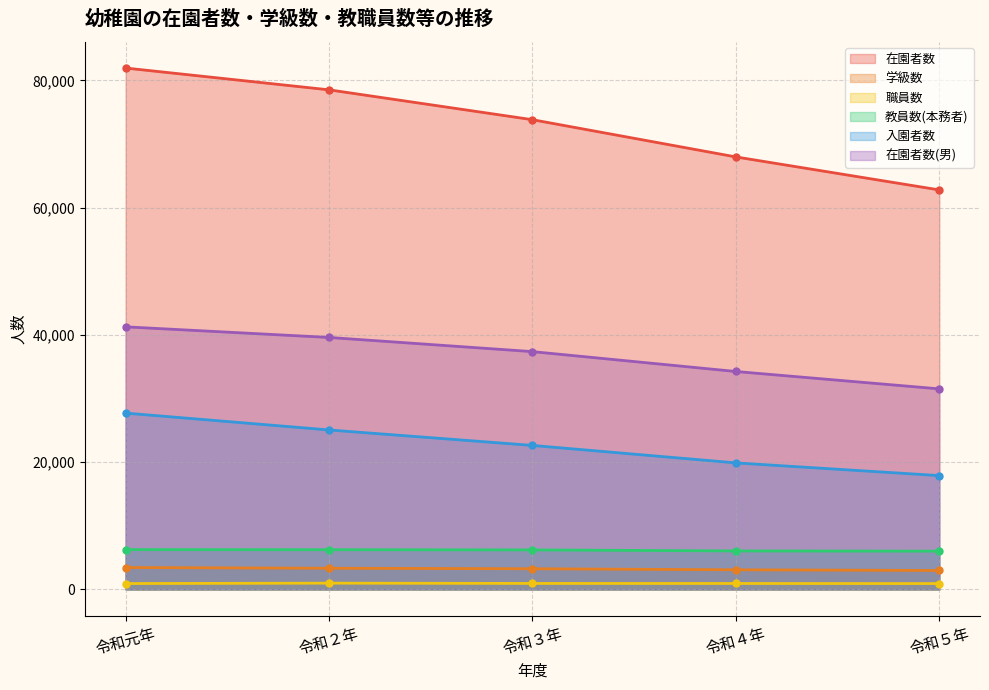

Which series changed the most between 令和３年 and 令和５年?

在園者数